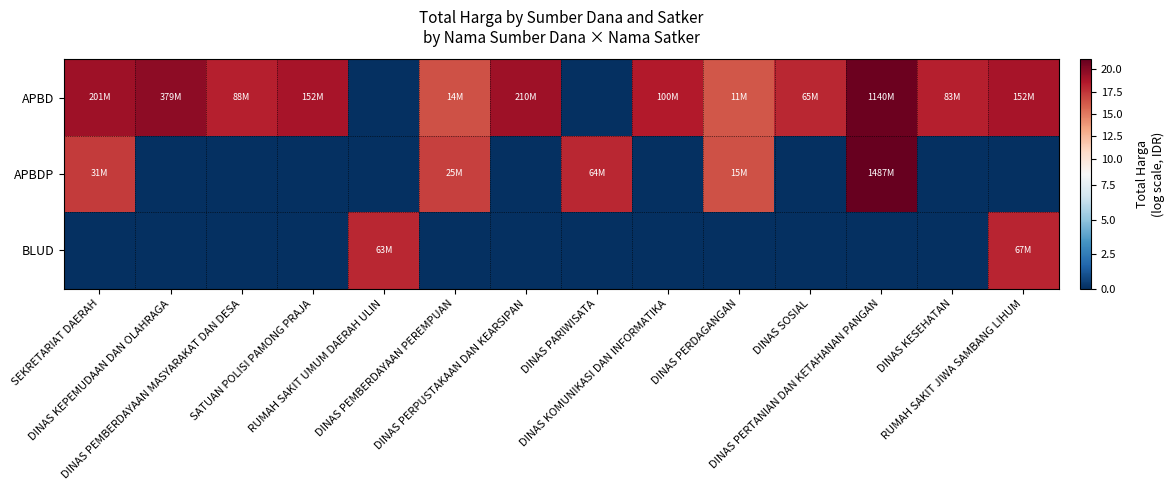

At how many categories does at least one series exceed 3?

14